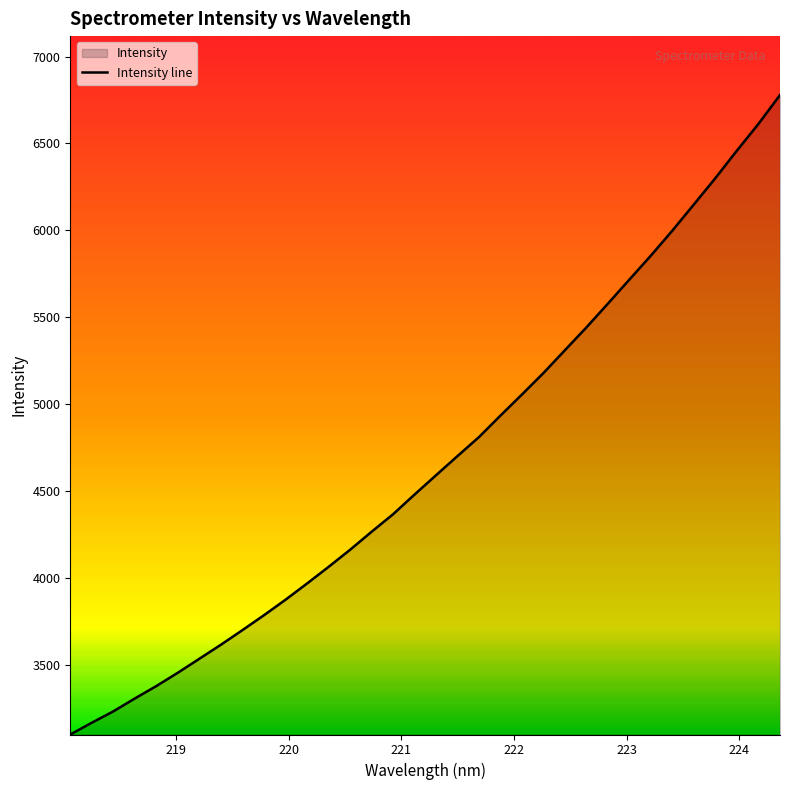

What is the difference between the maximum and minimum values?

3680.9